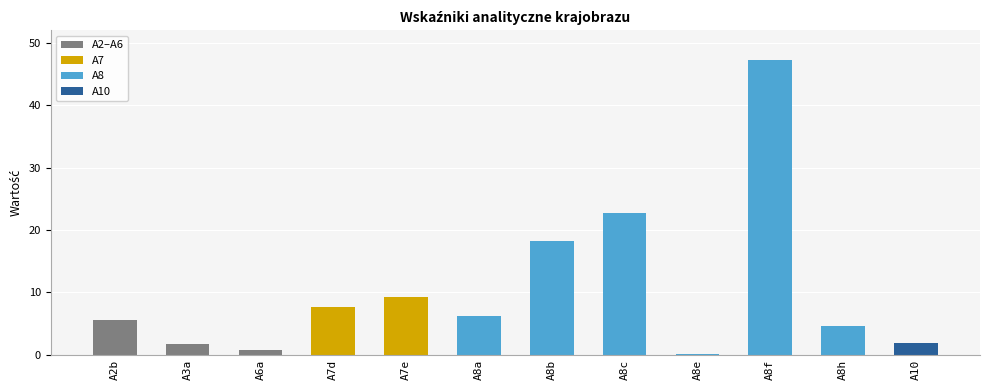

Where is the data nearest to the value 23?

A8c